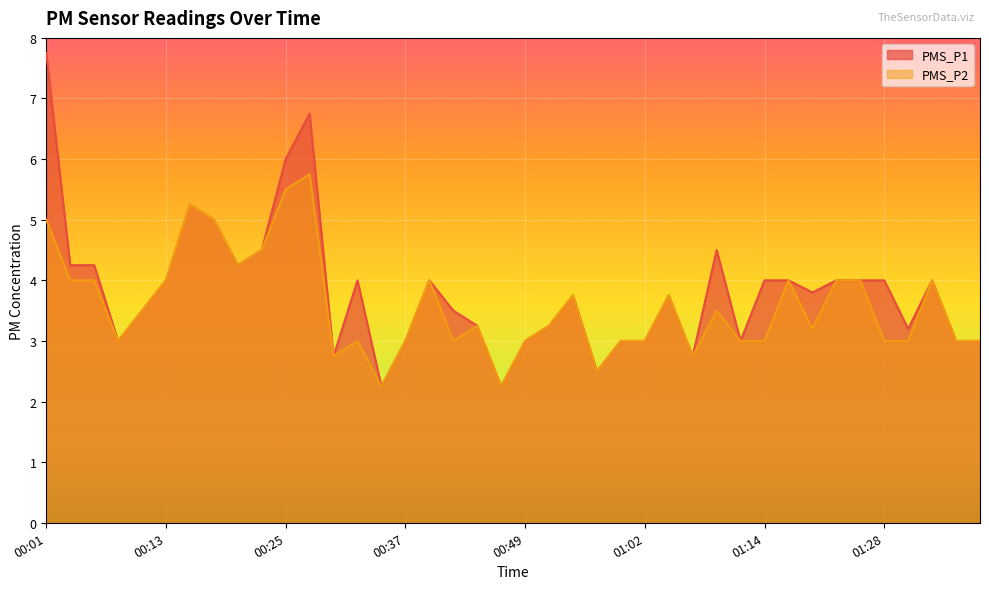

True or false: PMS_P1 and PMS_P2 cross at least once.

False